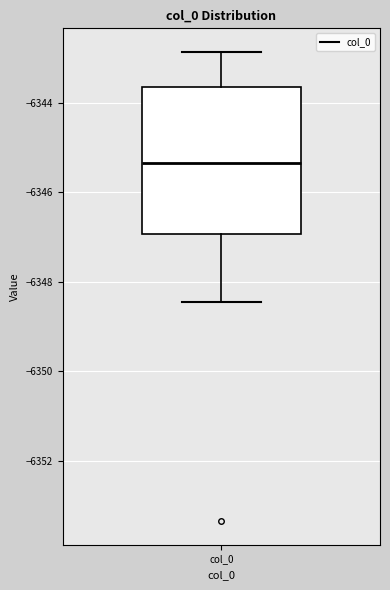

Where is the upper edge of the box for col_0 on the y-axis? The values are not printed on the chart, so give them approximately, as read against the axis.

-6343.6